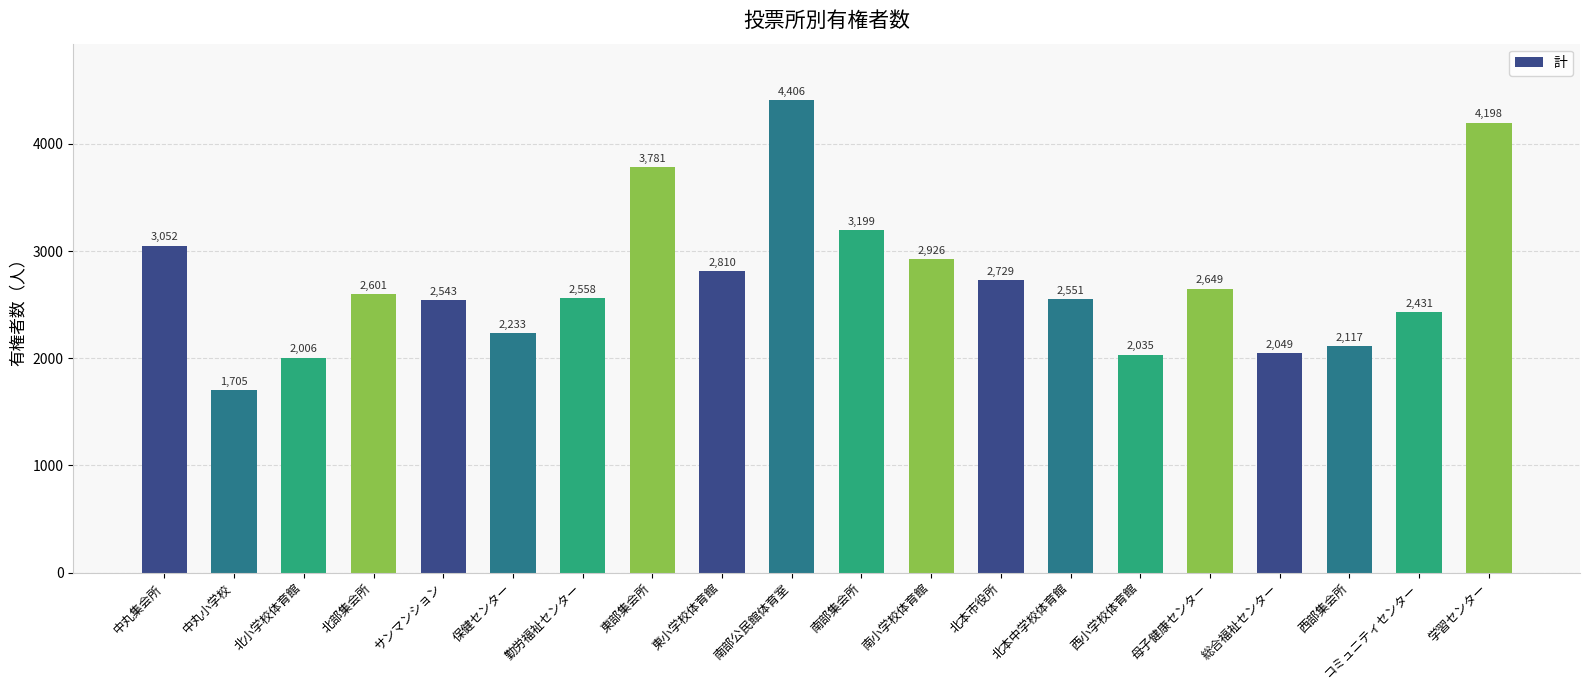

What is the difference between the values at 西部集会所 and コミュニティセンター?

314